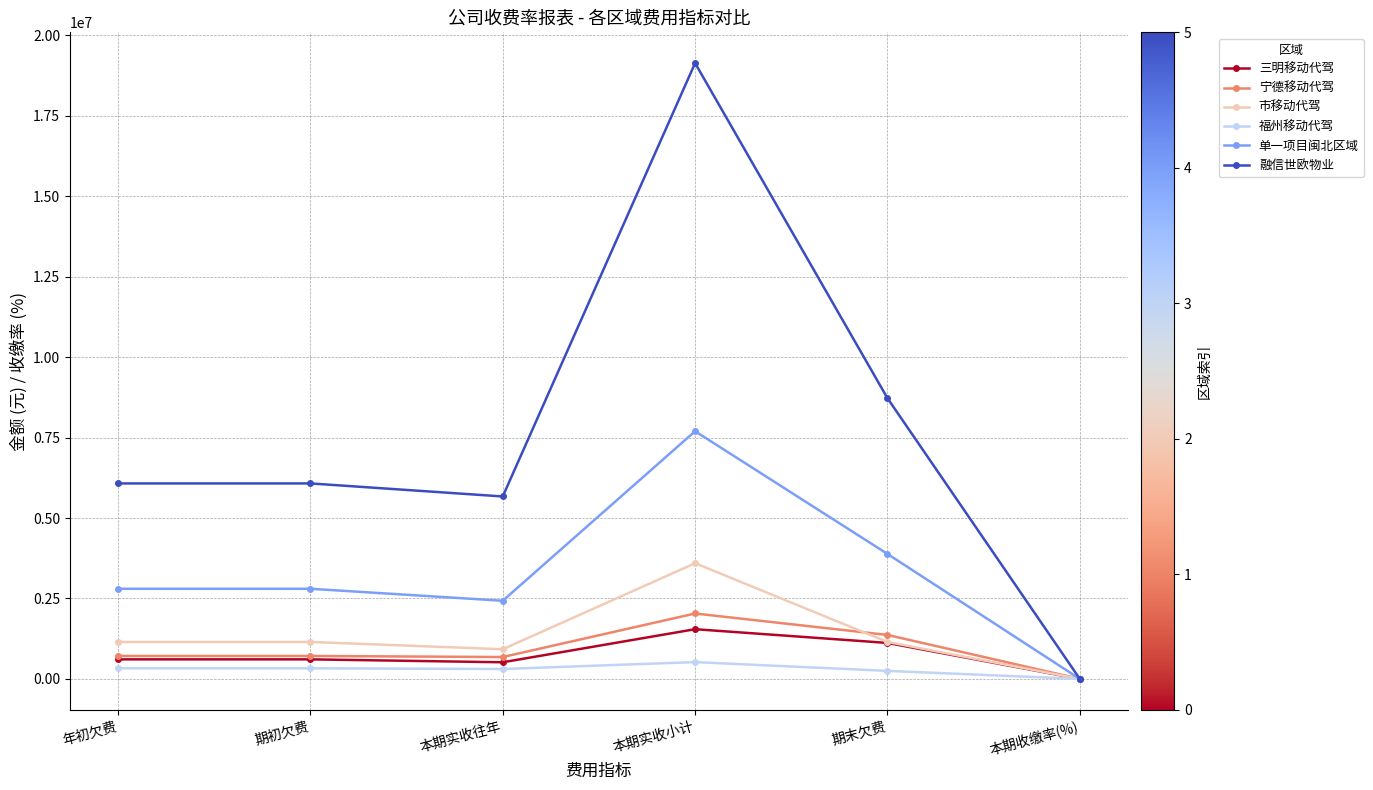

Which series has the largest total across all categories?

融信世欧物业